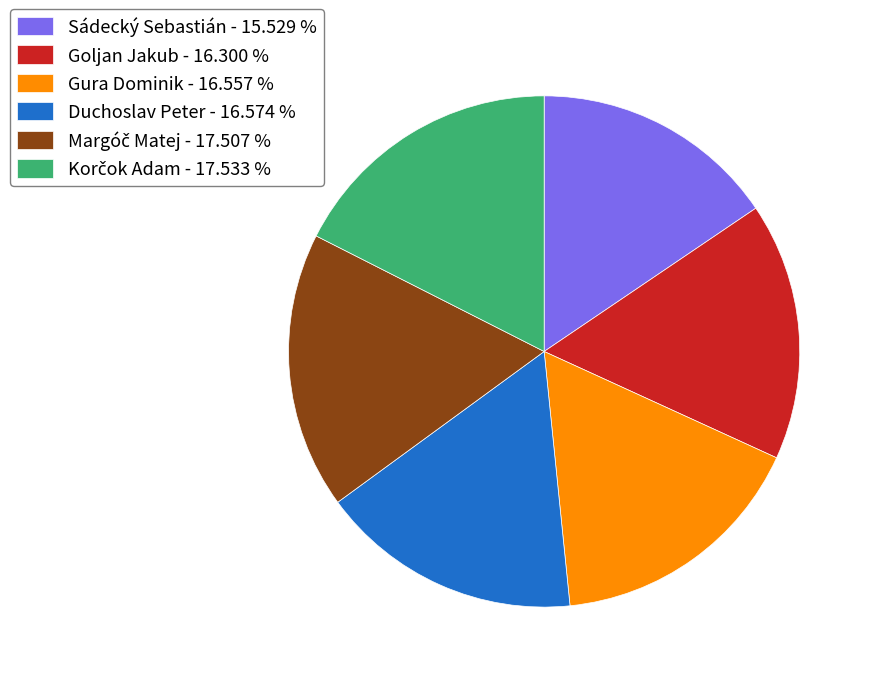

Approximately how many times larger is the value at Gura Dominik compared to Goljan Jakub?

1.0